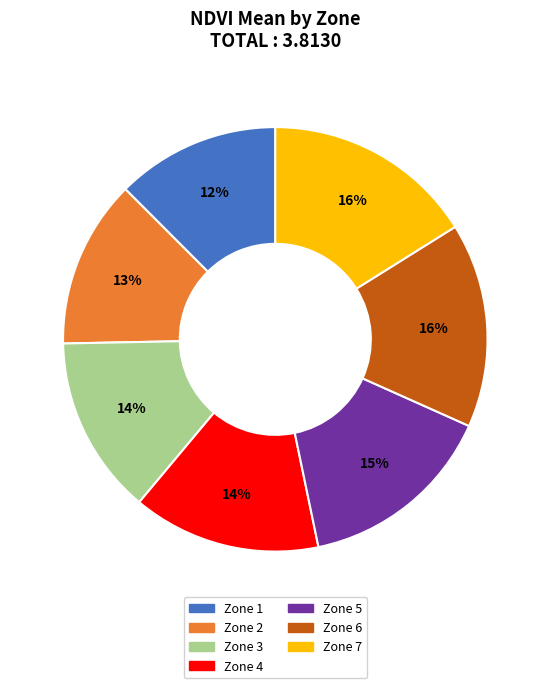

How many segments does this pie chart have?

7